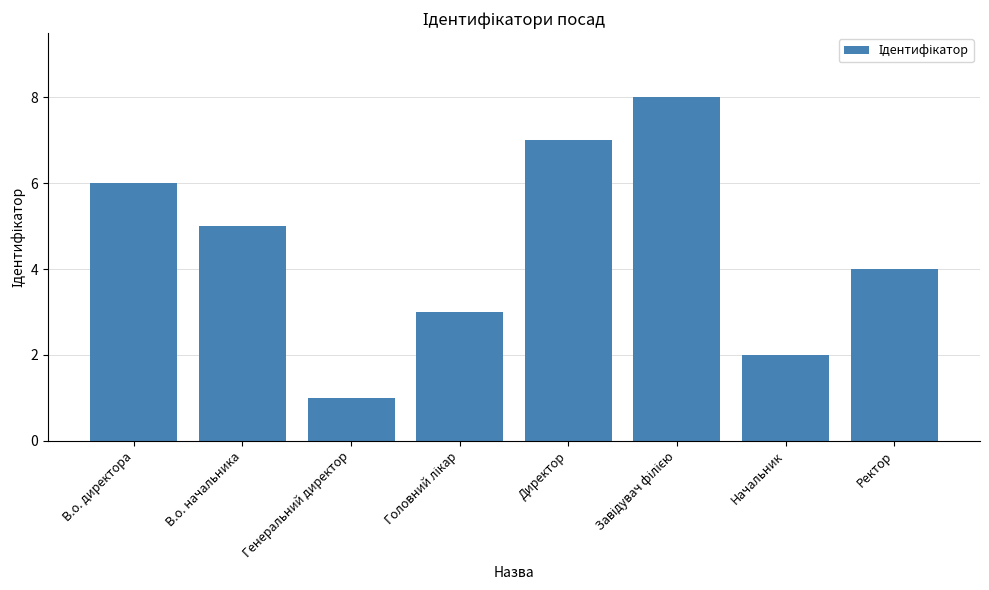

What is the difference between the second highest and second lowest values?

5